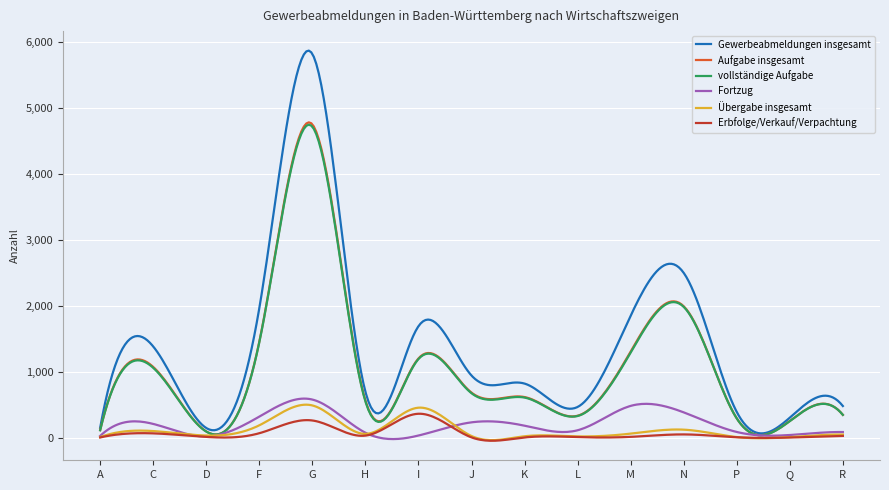

What is the greatest value displayed?

5864.0